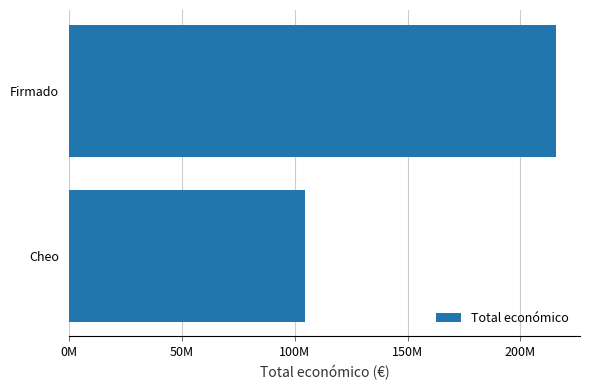

Which label corresponds to the largest value in the chart?

Firmado